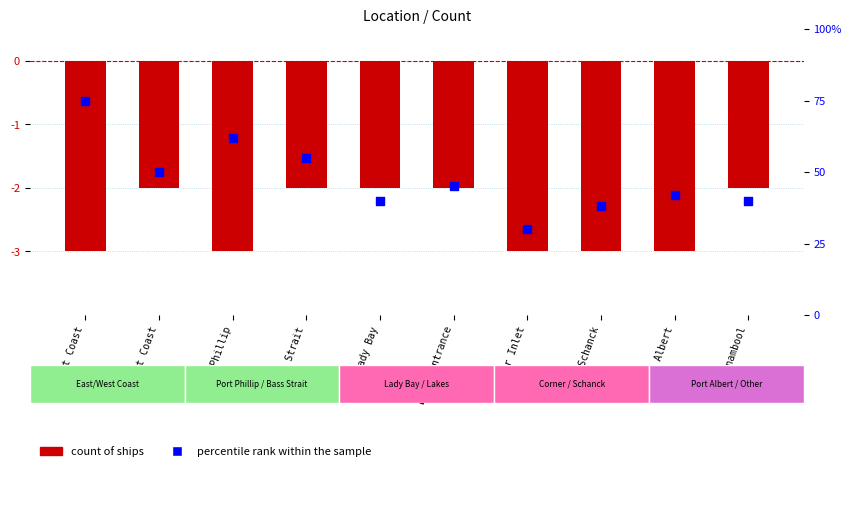

At which category is the sum across all series the highest?

East Coast